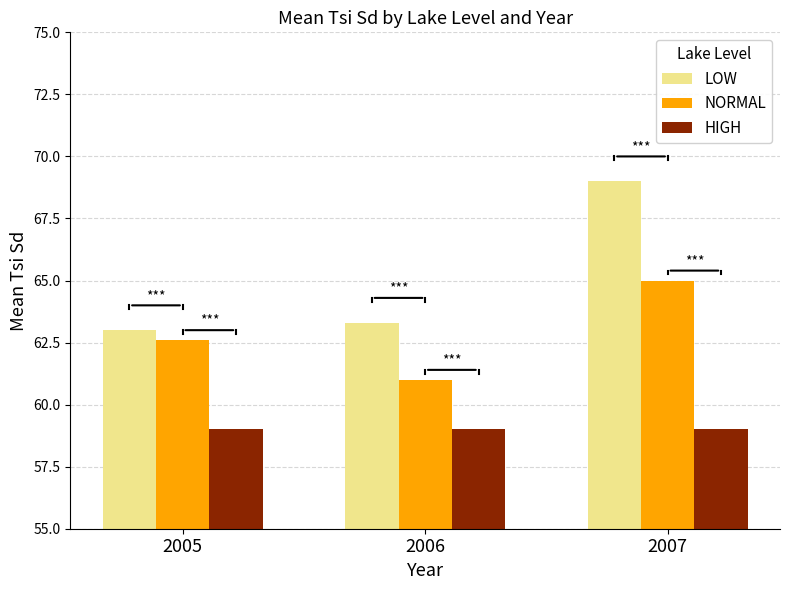

How many bars are there in total?

9